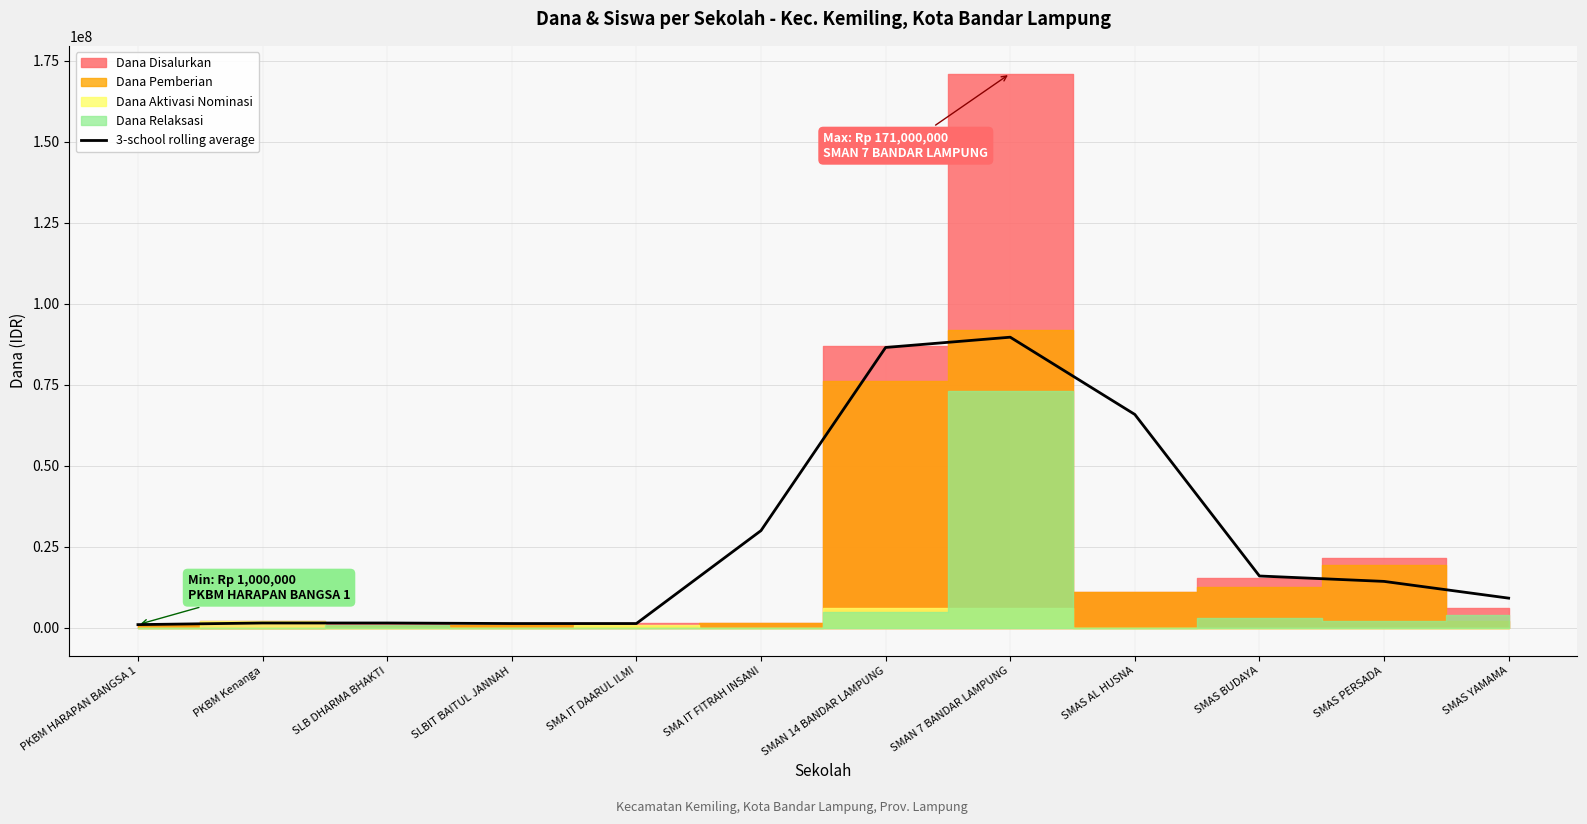

At which category does the chart reach its minimum across all series?

PKBM HARAPAN BANGSA 1